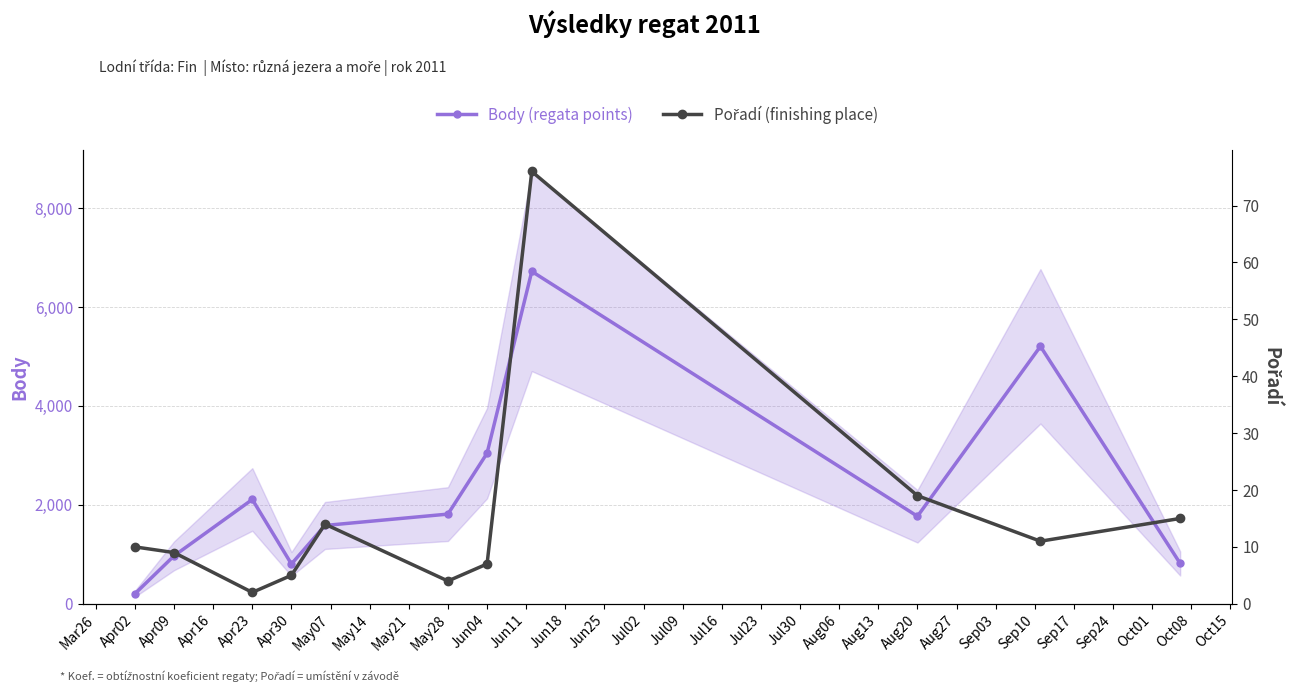

What is the minimum value for Body (regata points)?

202